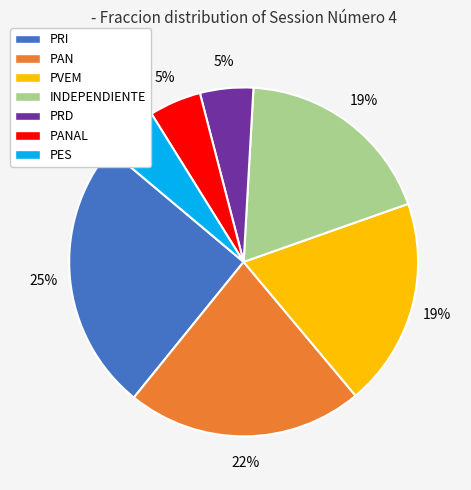

Approximately how many times larger is the value at PRI compared to PES?

5.0